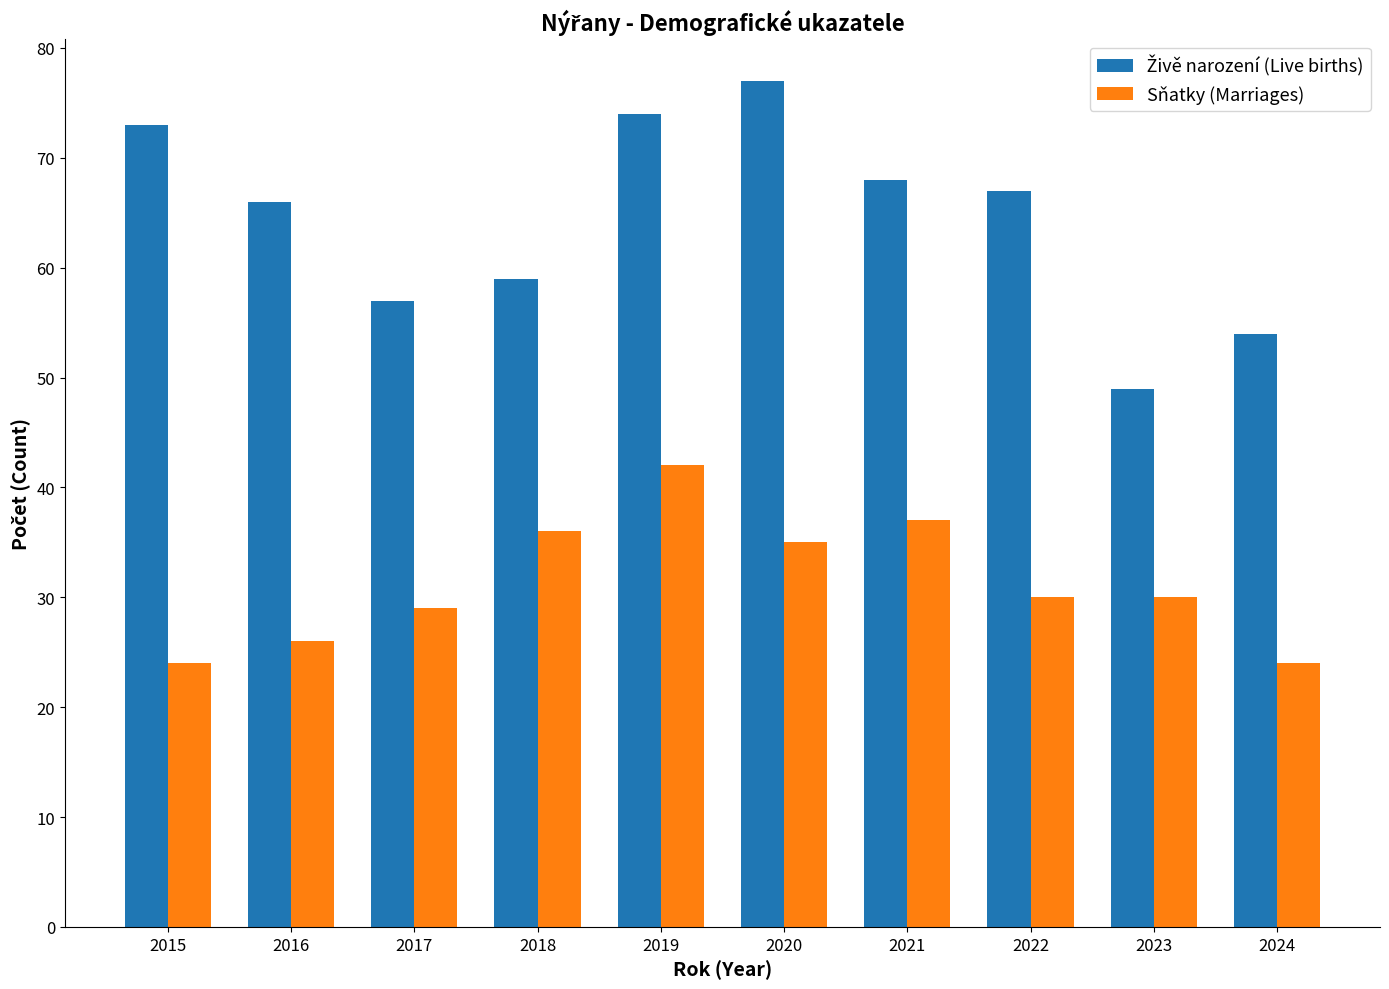

What is the difference between the second highest and minimum values in the Sňatky (Marriages) series?

13